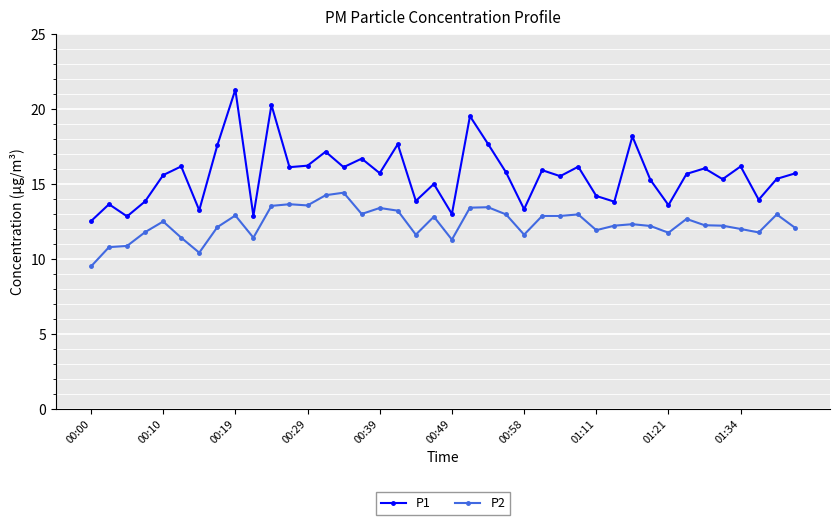

What is the difference between the maximum and minimum values in the P2 series?

4.9